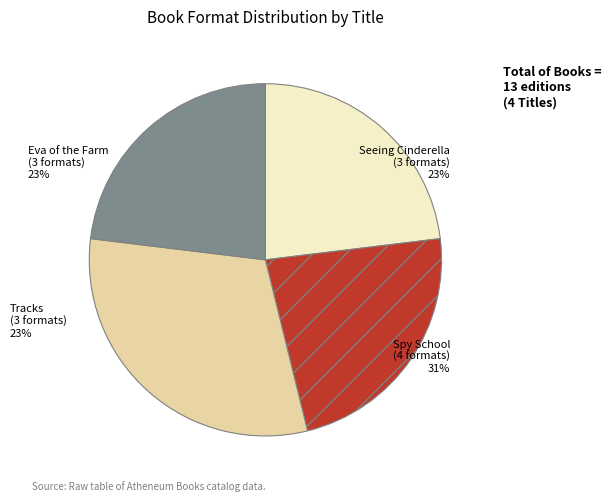

What percentage is the Seeing Cinderella slice, to the nearest percent?

23%